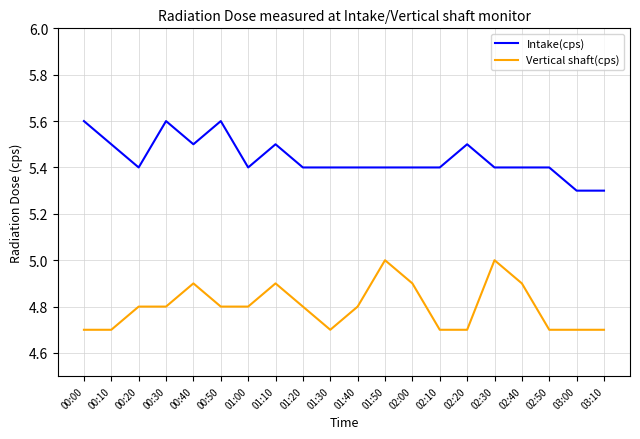

What position from the right is 02:20?

6